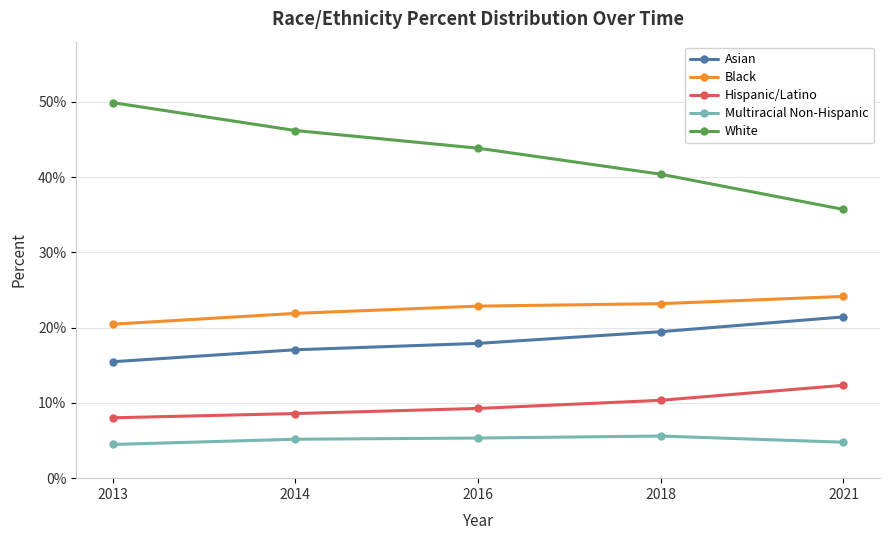

What are all the series names shown in the legend?

Asian, Black, Hispanic/Latino, Multiracial Non-Hispanic, White